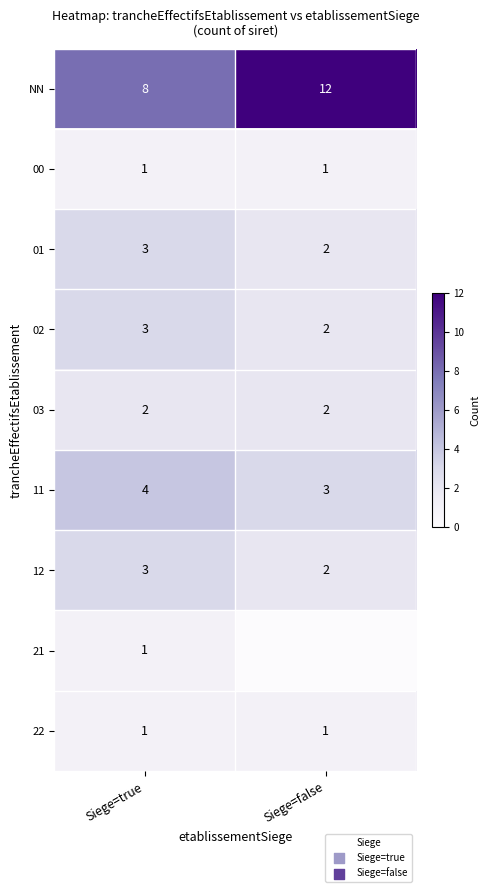

How many data points does each series have?

2